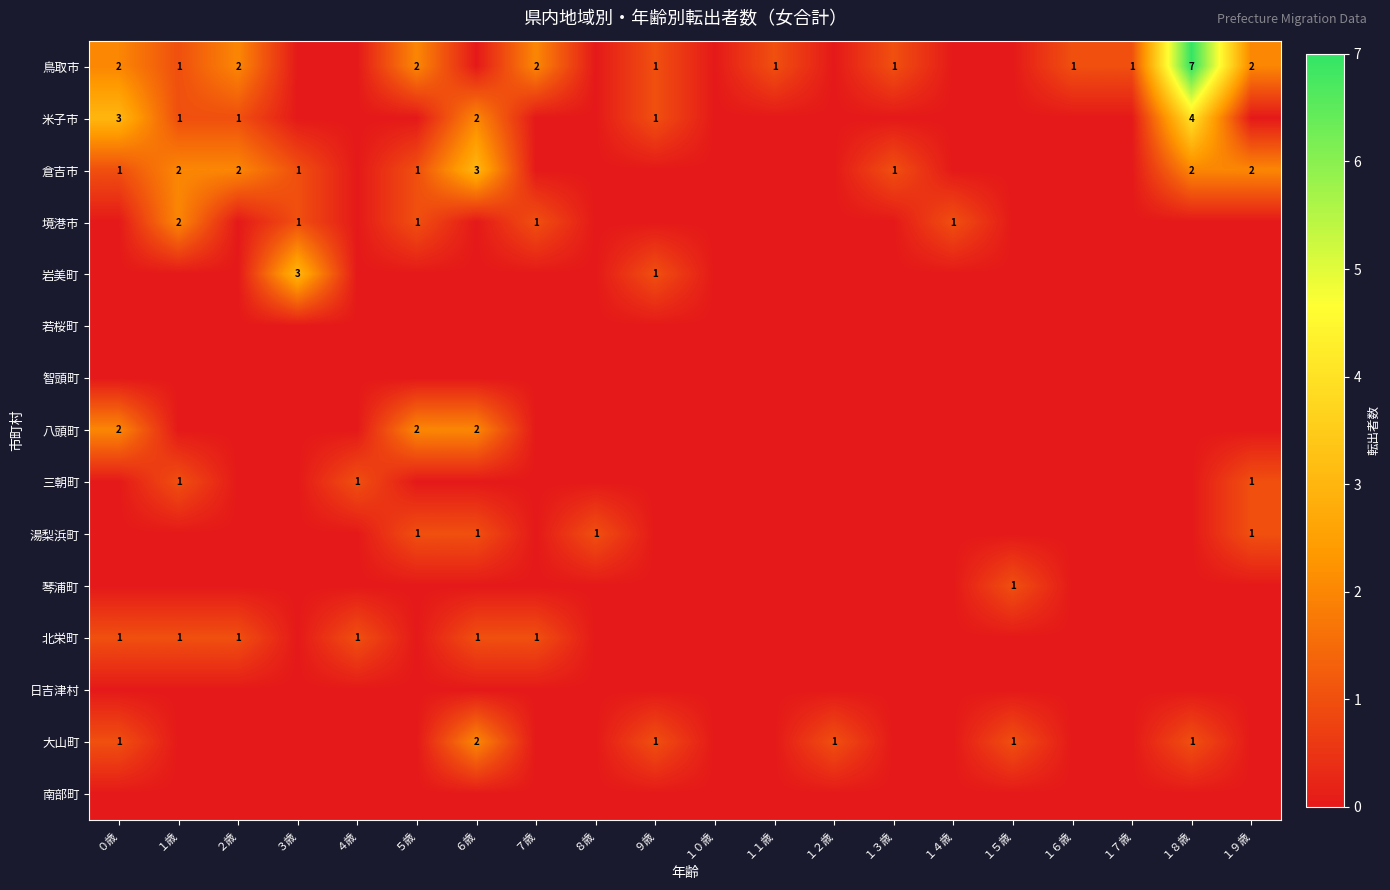

Which series has the largest total across all categories?

鳥取市